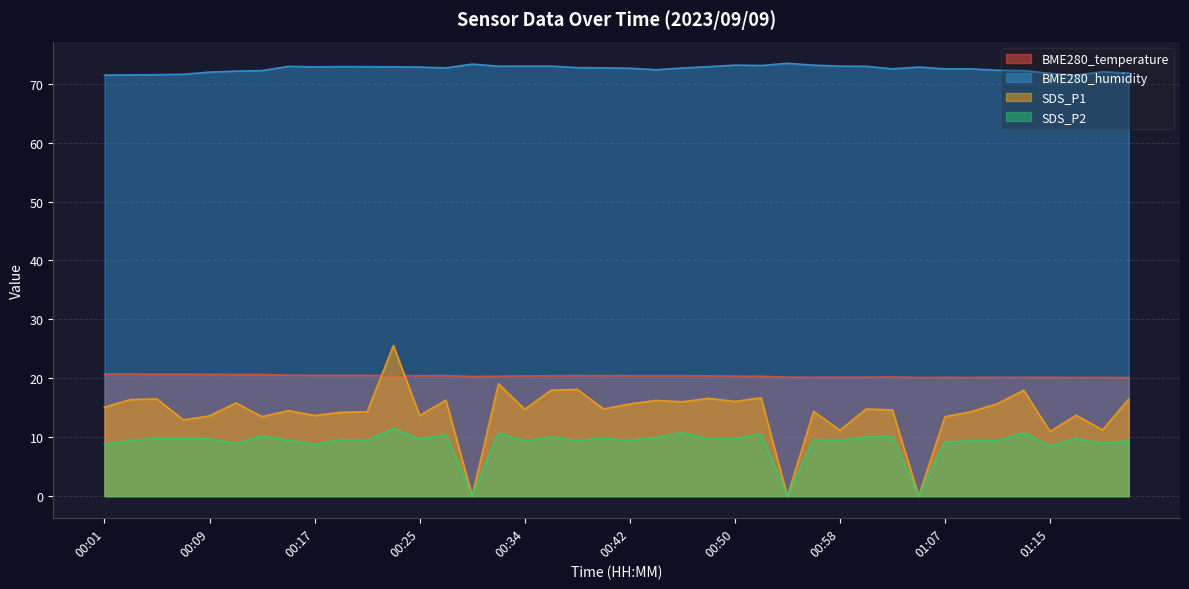

What is the difference between the SDS_P2 values at 00:36 and 00:19?

0.5